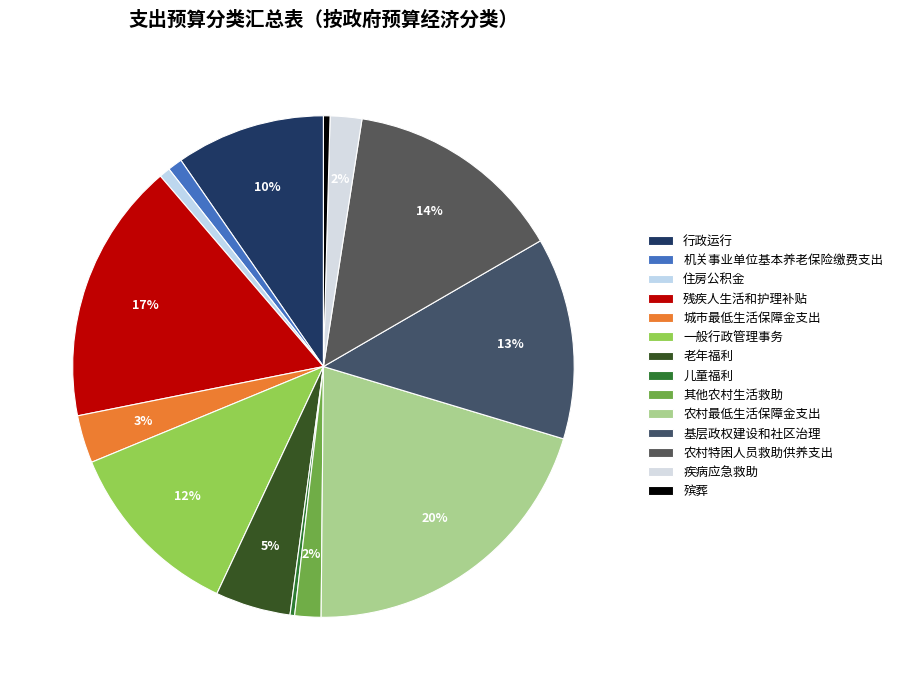

Between 疾病应急救助 and 机关事业单位基本养老保险缴费支出, which is larger?

疾病应急救助